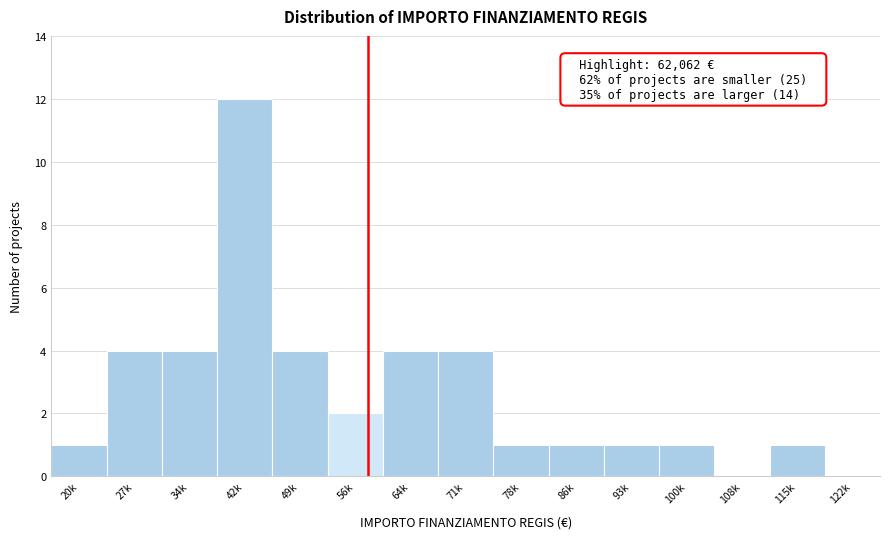

Reading left to right, list all the values displayed in this chart.

20k=1	27k=4	34k=4	42k=12	49k=4	56k=2	64k=4	71k=4	78k=1	86k=1	93k=1	100k=1	108k=0	115k=1	122k=0